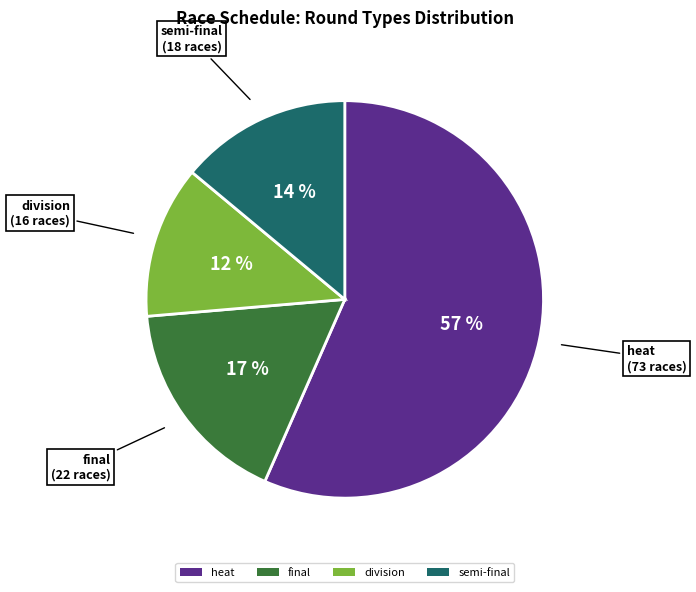

Does heat account for over 50% of the chart?

Yes